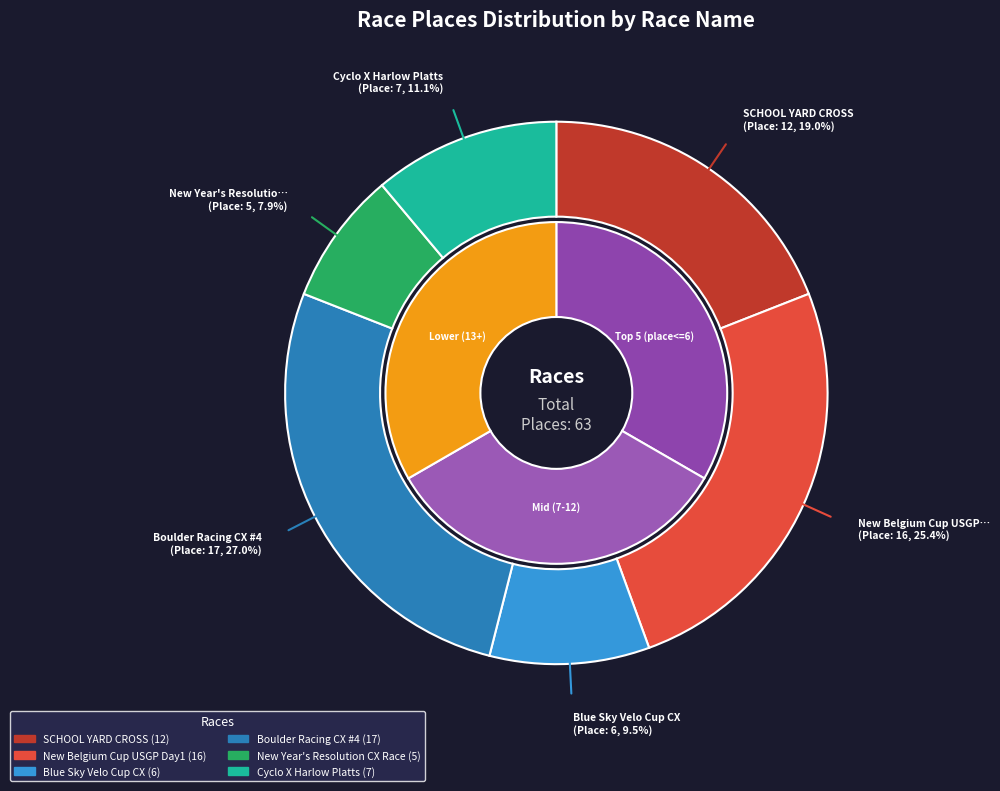

What is the change in value from New Belgium Cup USGP Day1 to New Year's Resolution CX Race?

-11